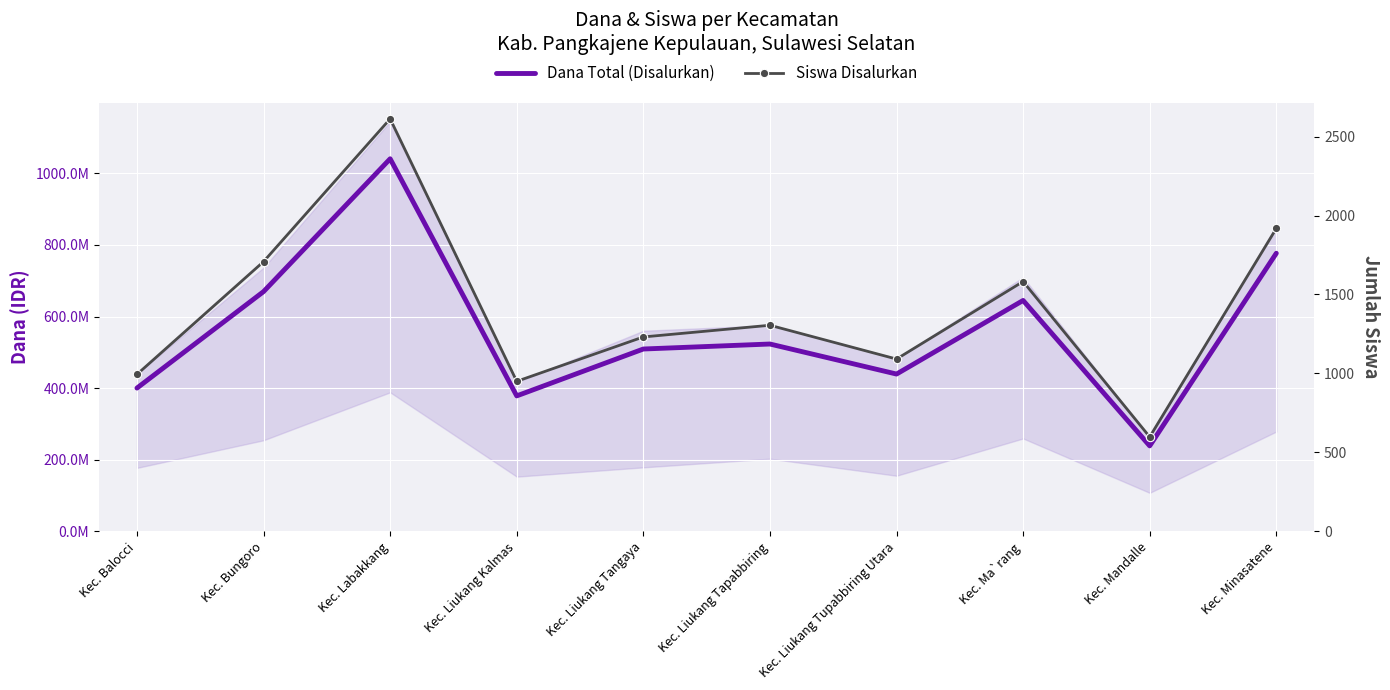

At which label does Dana Total (Disalurkan) reach its peak?

Kec. Labakkang